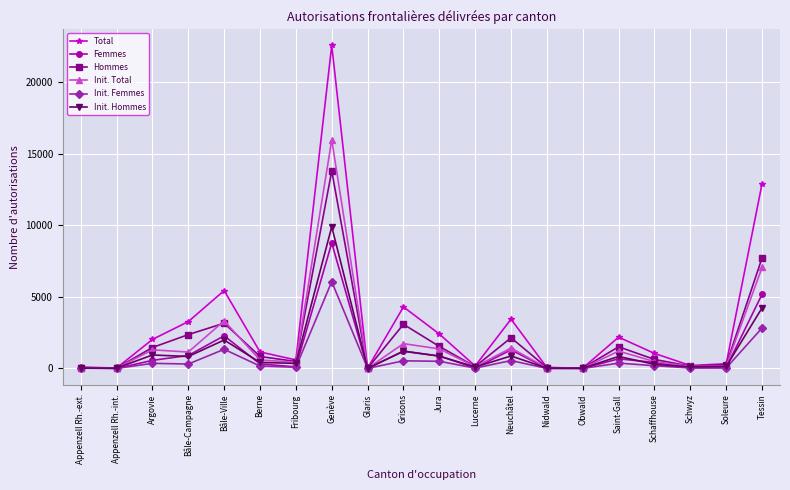

What is the label of the 7th point from the left?

Fribourg